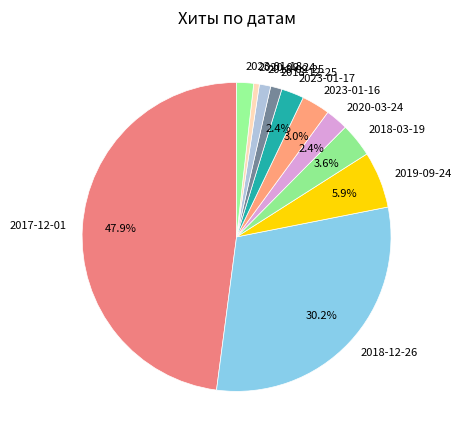

The 2023-01-17 slice represents 2% of the pie. True or false?

True